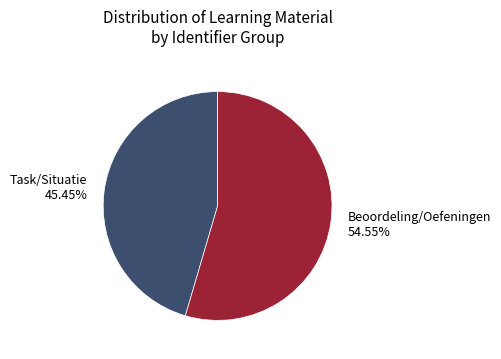

Is there any slice that represents more than half of the pie?

Yes